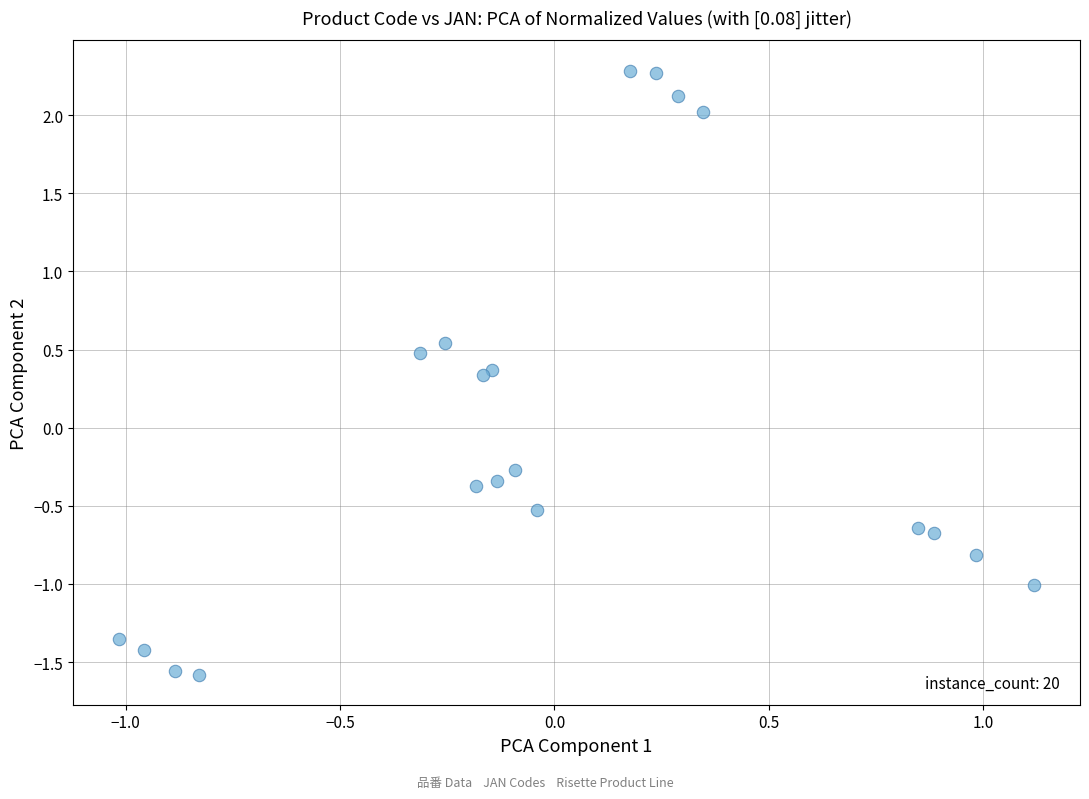

What Y value in the scatter plot is closest to 0?

-0.3